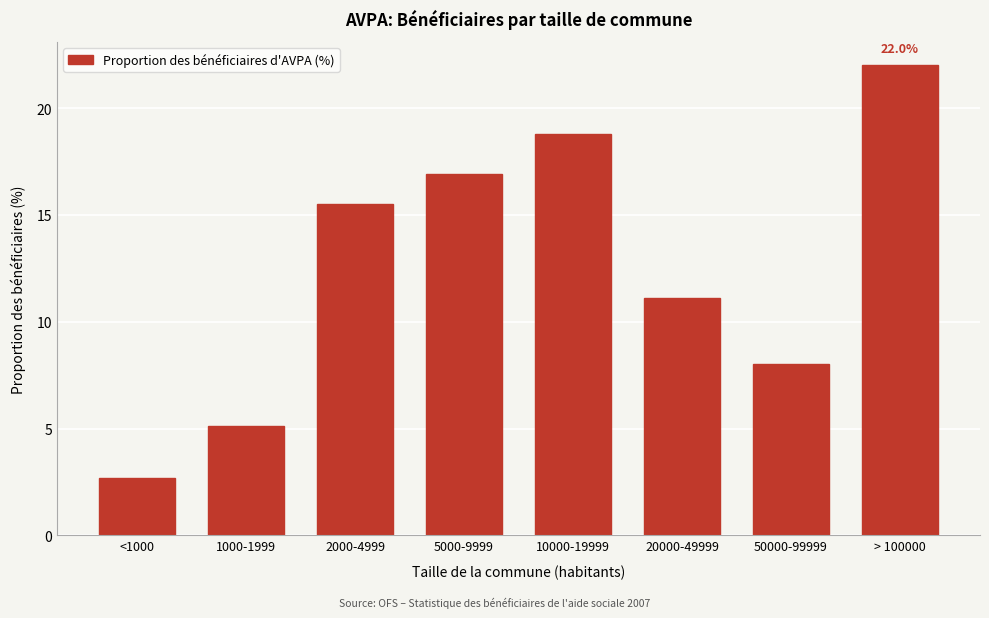

Reading left to right, extract all data points from this chart.

2.7	5.1	15.5	16.9	18.8	11.1	8.0	22.0